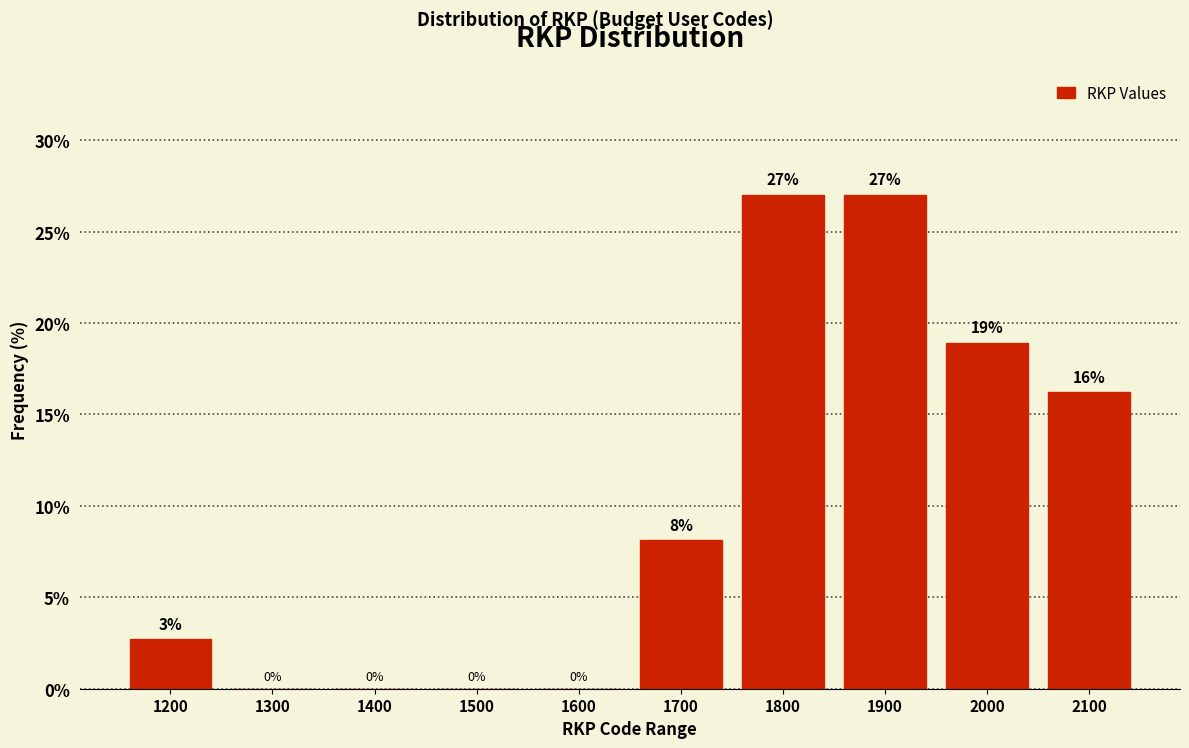

At which label does the data first exceed 8?

1700